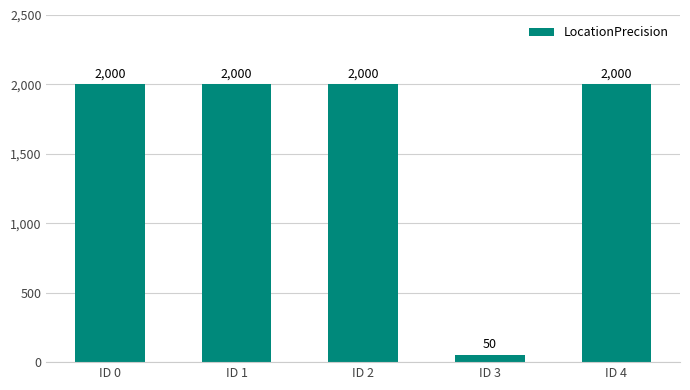

Which has a higher value, ID 0 or ID 3?

ID 0